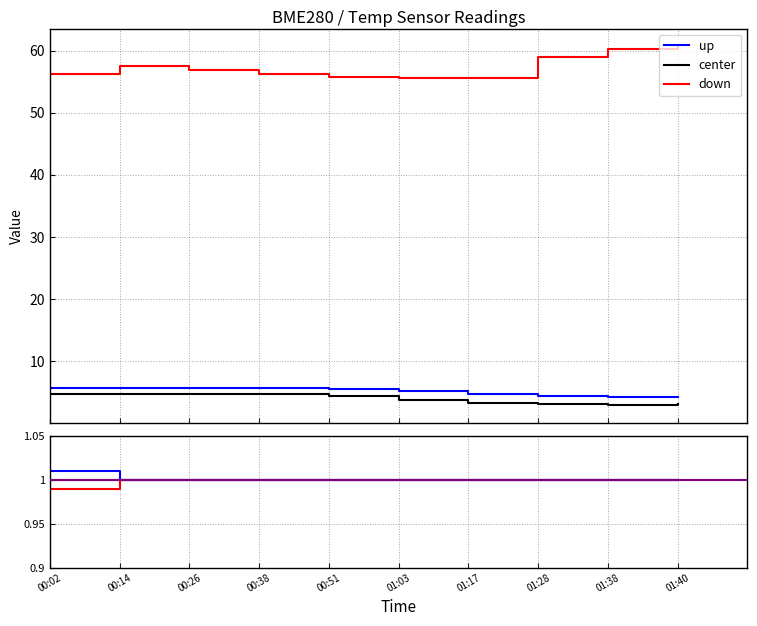

True or false: center and up cross at least once.

False